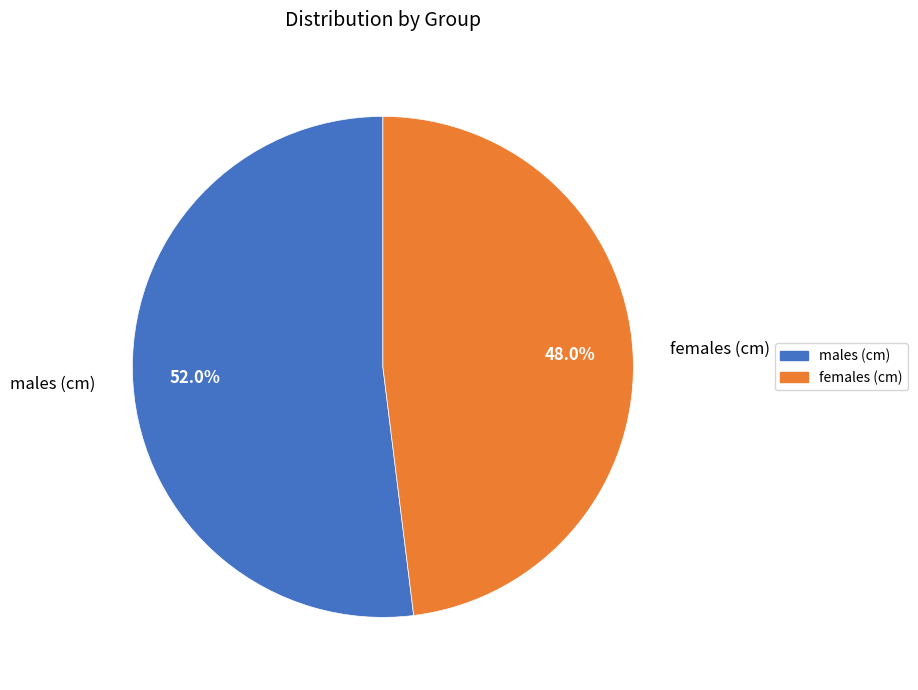

Which category accounts for the majority?

males (cm)